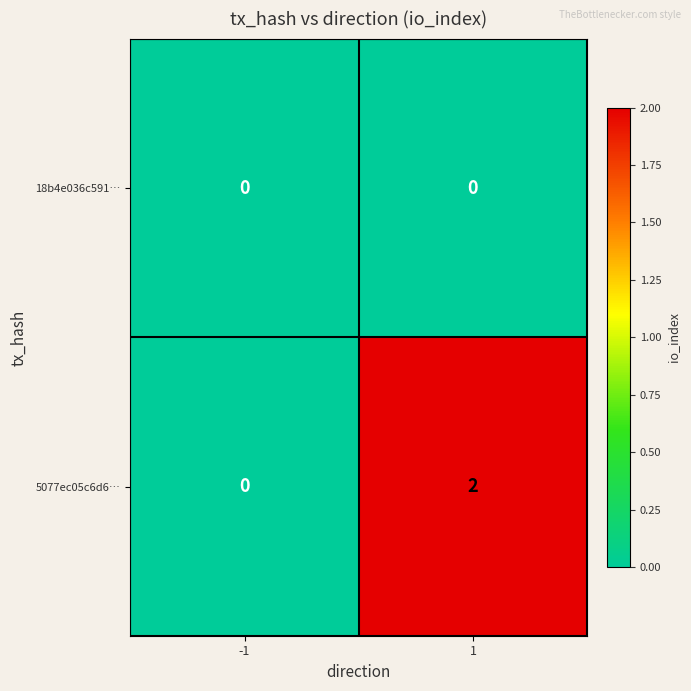

Rank the categories by 5077ec05c6d6… value from lowest to highest.

-1, 1